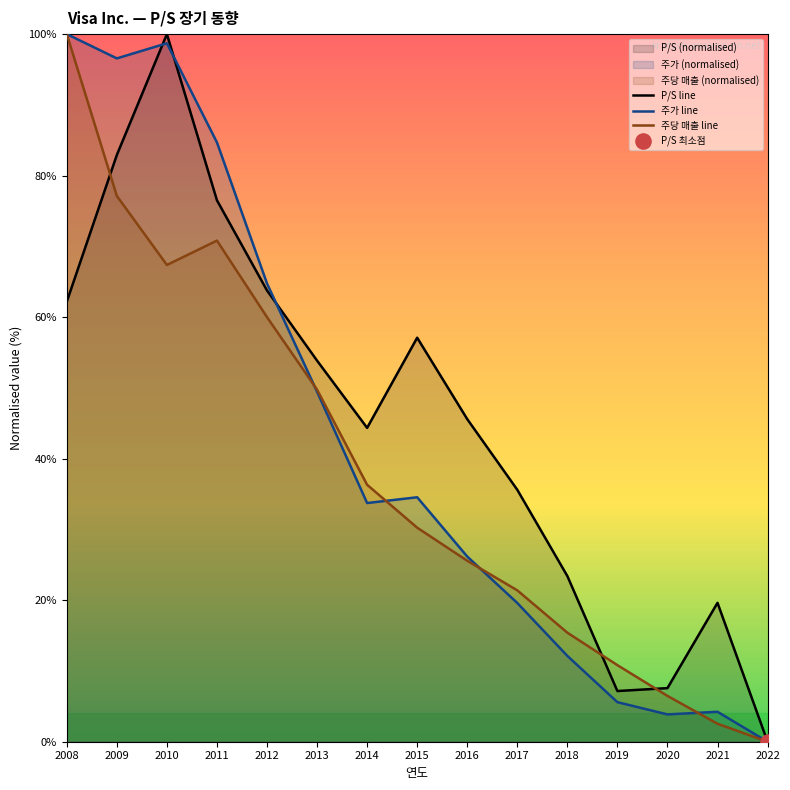

Which series has the widest spread of Y values?

P/S line